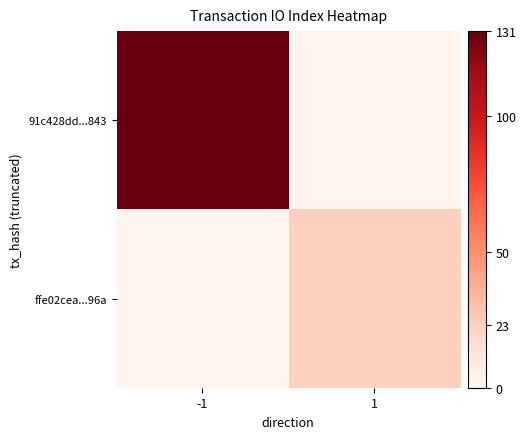

Rank the series by their maximum value, from lowest to highest.

ffe02cea...96a, 91c428dd...843